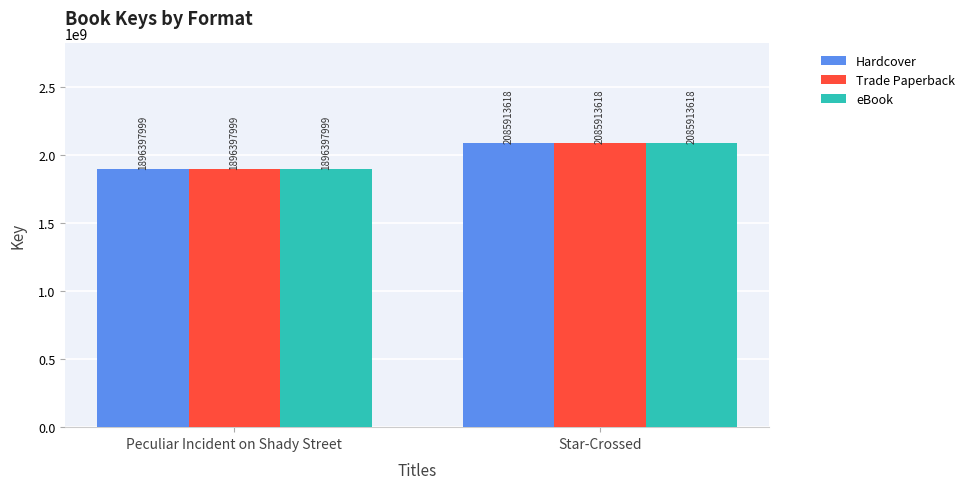

What is the maximum value for eBook?

2085913618